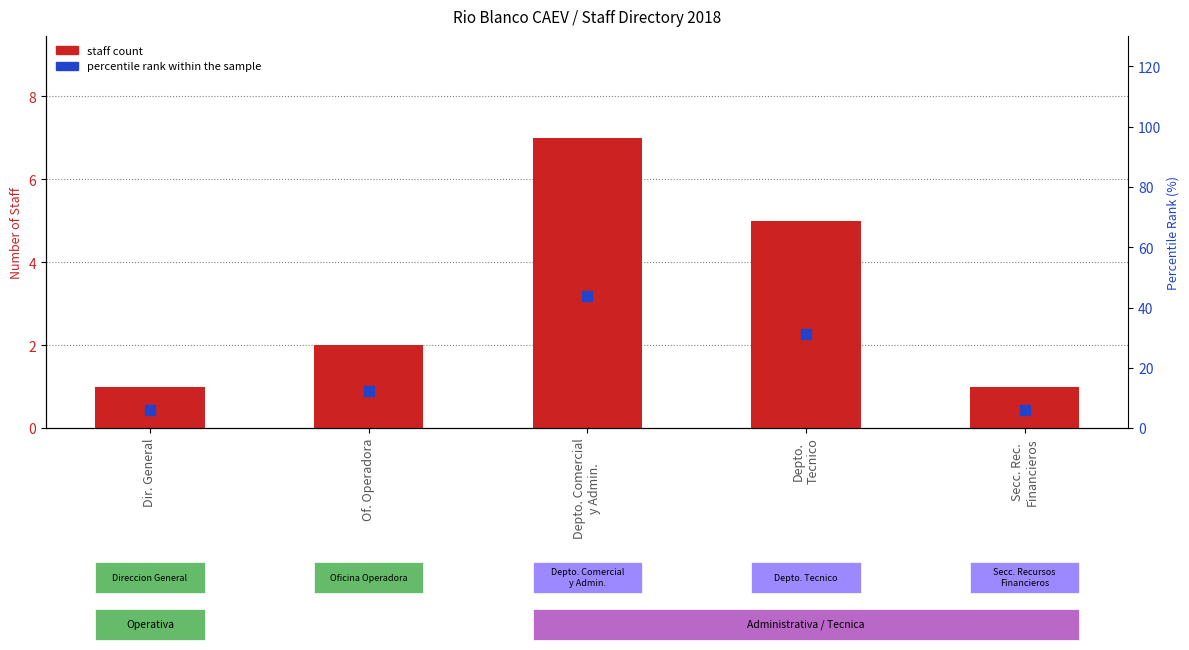

Which series has the largest total across all categories?

percentile rank within sample